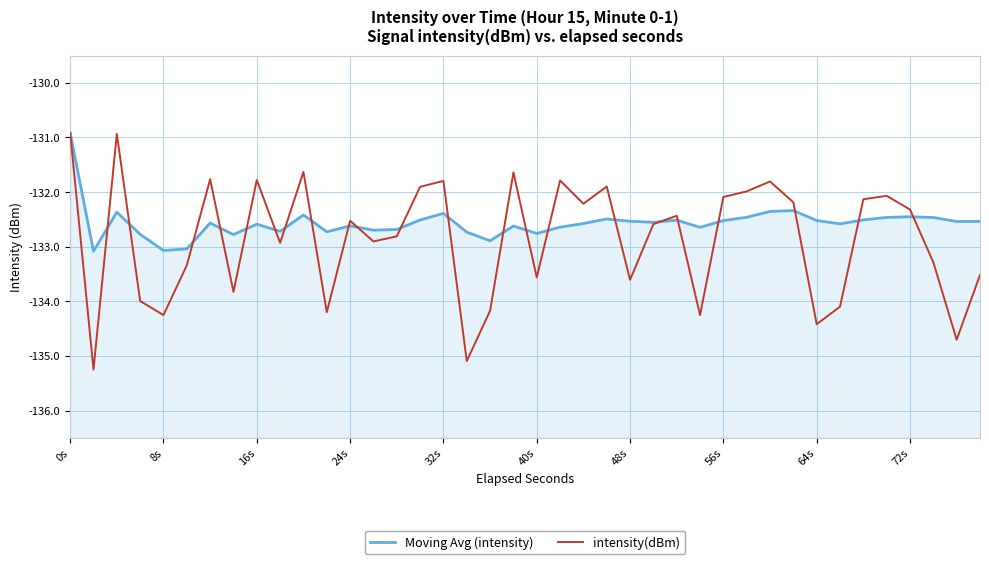

Rank the series by their maximum value, from lowest to highest.

Moving Avg (intensity), intensity(dBm)